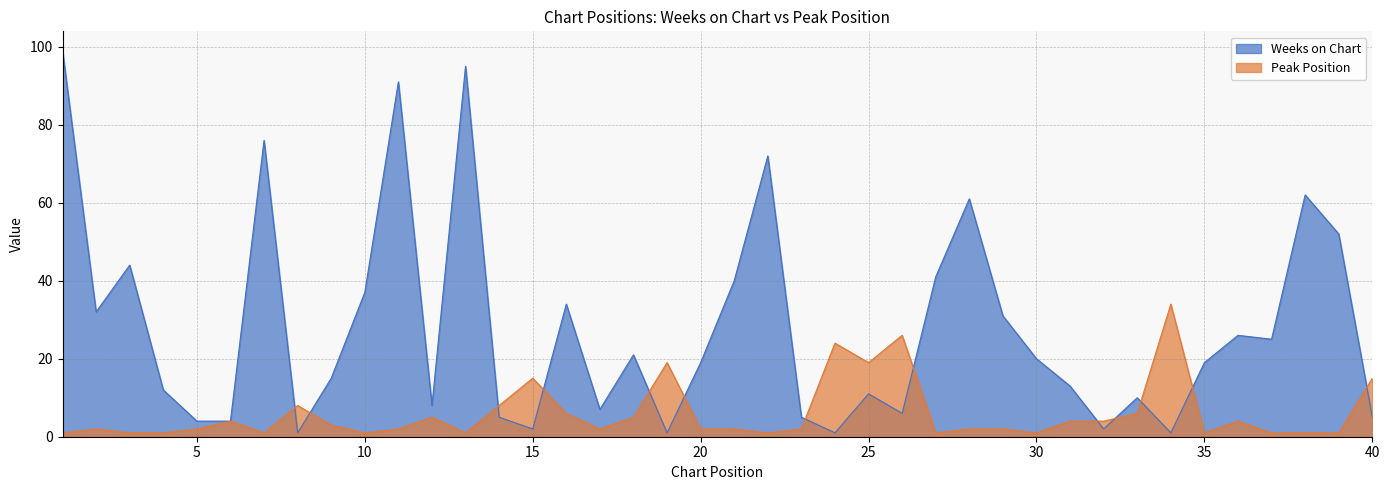

Rank the series by their maximum value, from lowest to highest.

Peak Position, Weeks on Chart